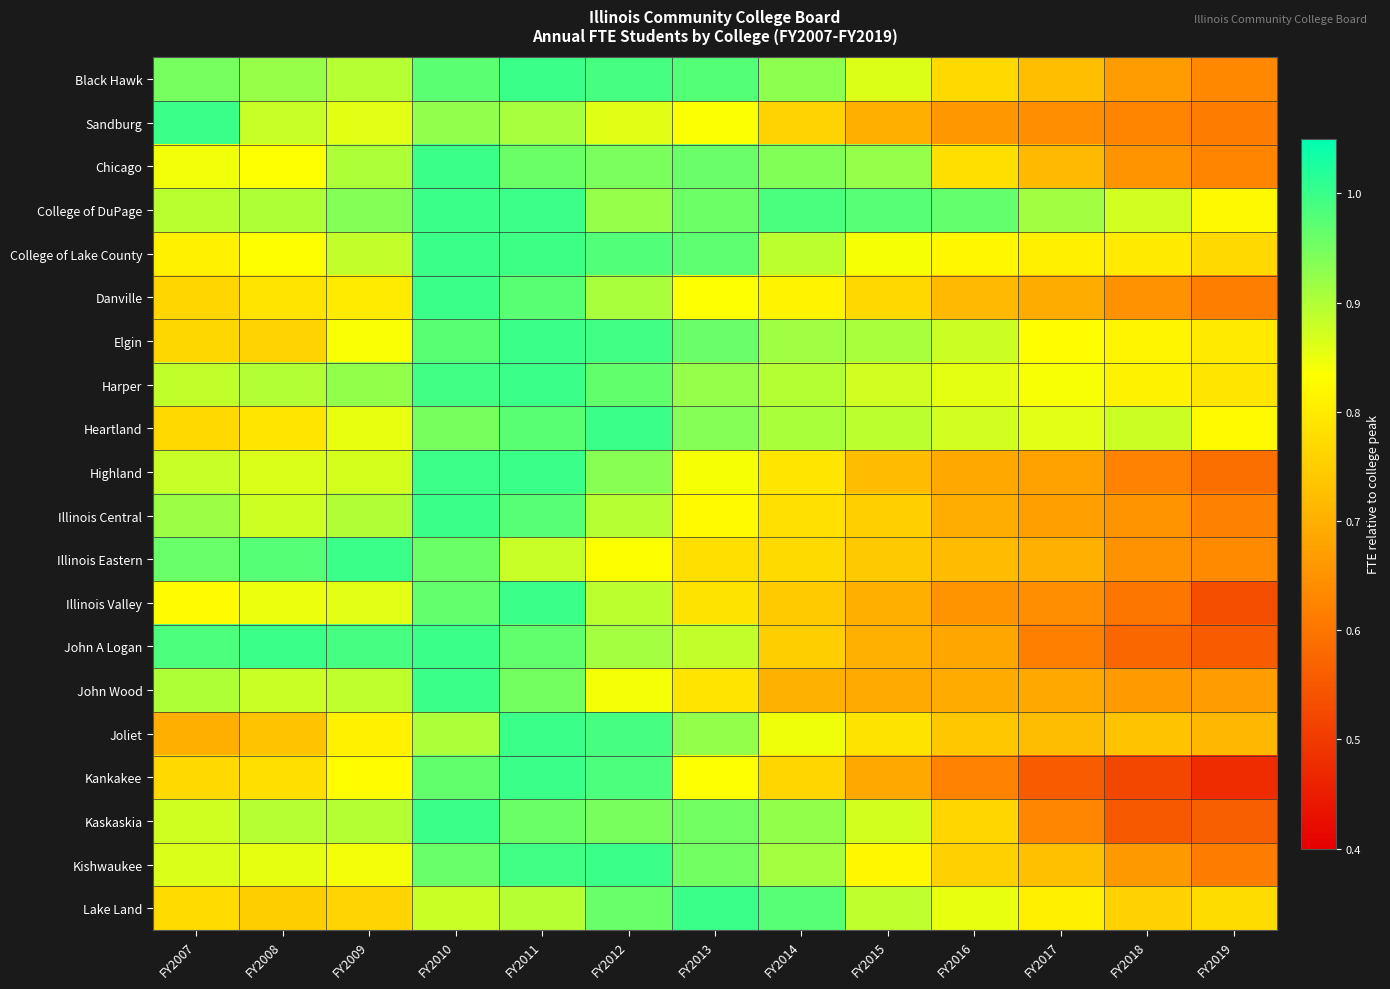

What is the difference between the highest and lowest values at FY2008?

0.3